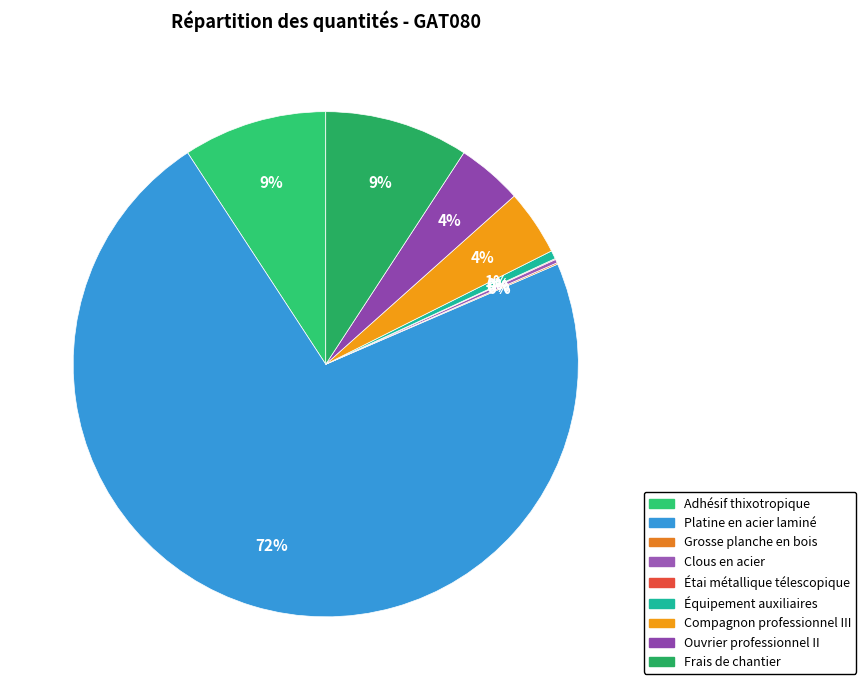

Which slice is the smallest?

Étai métallique télescopique